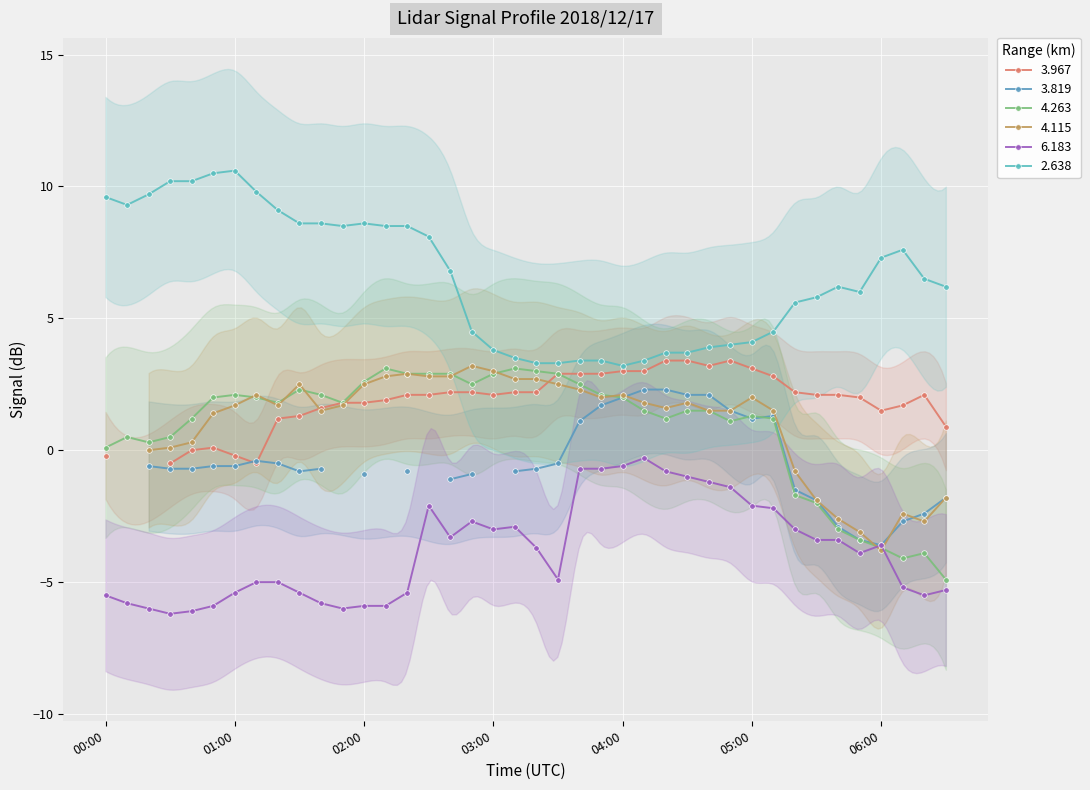

List the labels in order of 4.263 value, smallest first.

06:30, 06:10, 06:20, 06:00, 05:50, 05:40, 05:30, 05:20, 00:00, 00:20, 00:10, 00:30, 04:50, 00:40, 04:20, 05:10, 05:00, 04:10, 04:30, 04:40, 01:20, 01:50, 00:50, 01:10, 04:00, 01:00, 01:40, 03:50, 01:30, 02:50, 03:40, 02:00, 02:20, 02:30, 02:40, 03:00, 03:30, 03:20, 02:10, 03:10